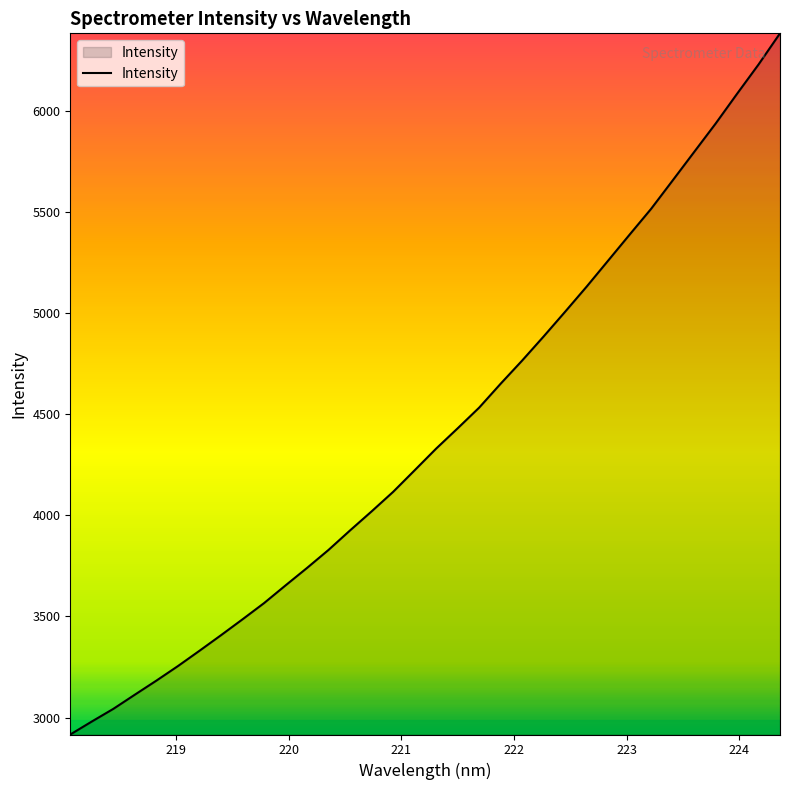

How many lines are shown in the chart?

1